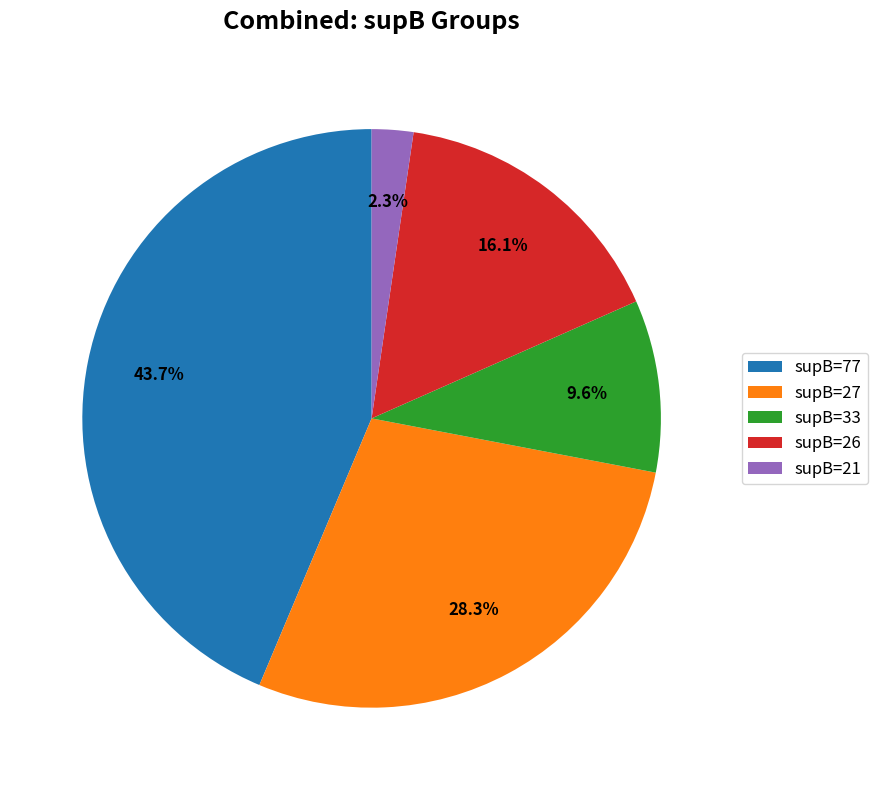

Between supB=27 and supB=33, which is larger?

supB=27